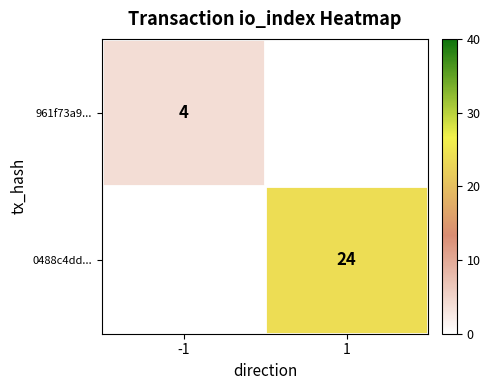

The value of 0488c4dd... at 1 is 43. True or false?

False